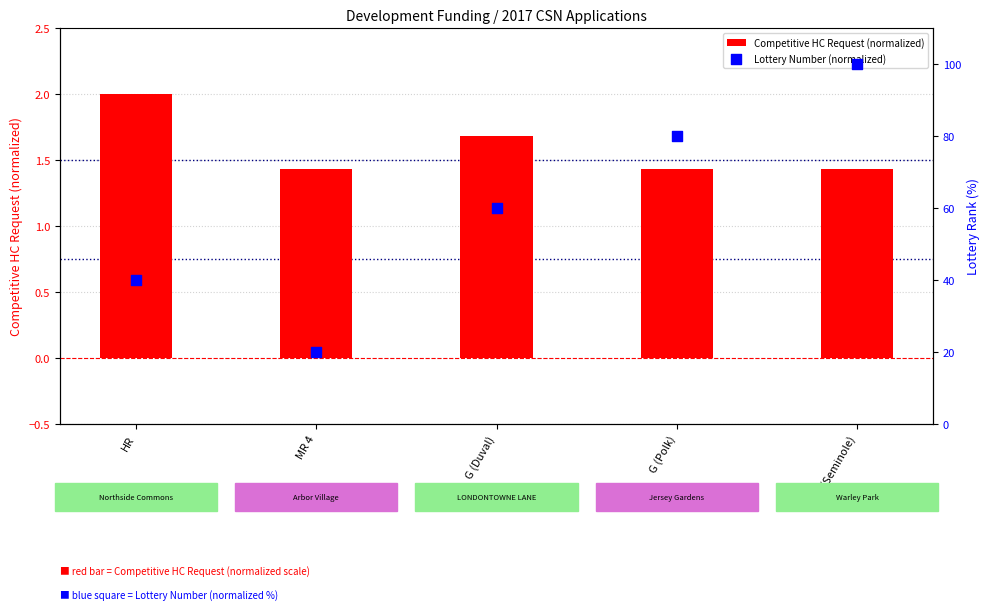

Which series contains the lowest Y value?

Competitive HC Request (normalized)